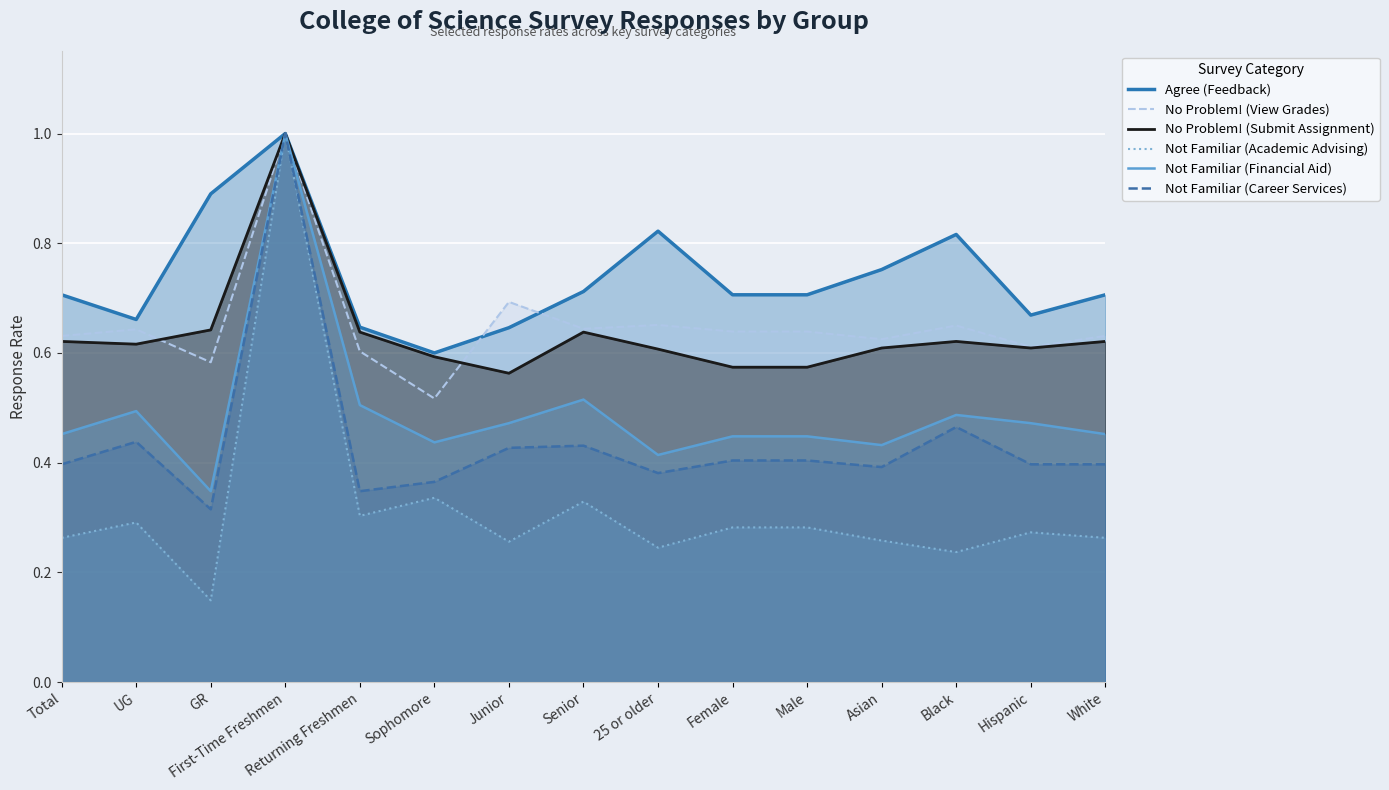

Does the chart display data point markers on the line(s)?

No